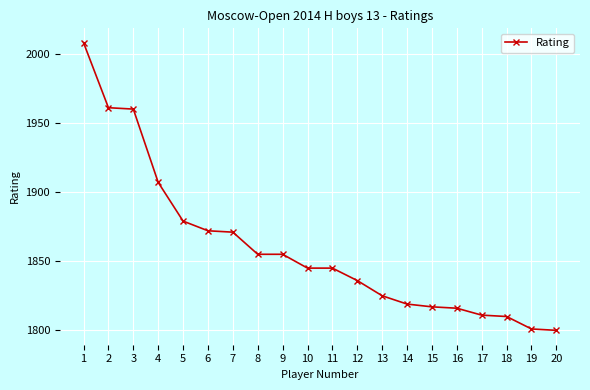

What is the difference between the second highest and second lowest values?

160